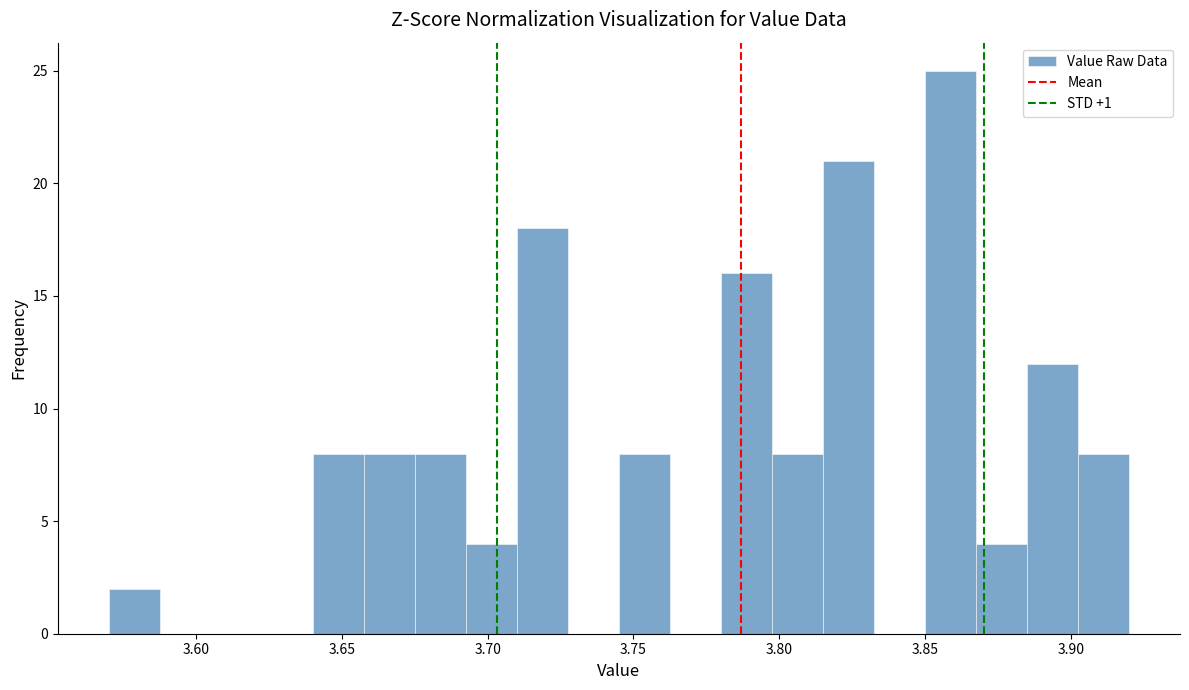

Read against the x-axis, roughly where is the centre of the tallest bar?

3.860